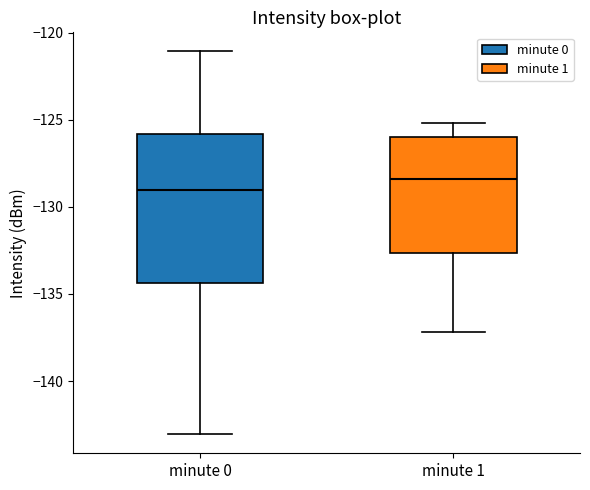

Reading left to right, read every box against the y-axis: the position of its median line, the range the box covers, and the ends of its whiskers. The values are not printed on the chart, so give them approximately, as read against the axis.

minute 0: median -129.0, box -134.5 to -126.0, whiskers -143.0 to -121.0
minute 1: median -128.5, box -132.5 to -126.0, whiskers -137.0 to -125.0